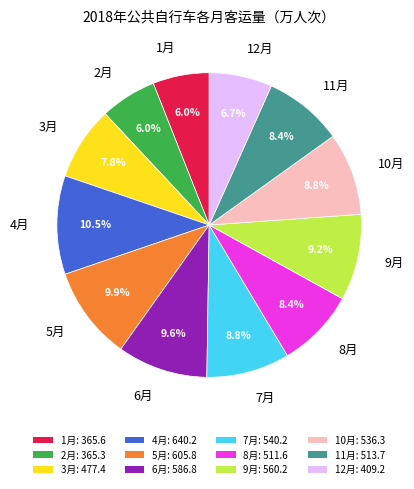

Is there any slice that represents more than half of the pie?

No